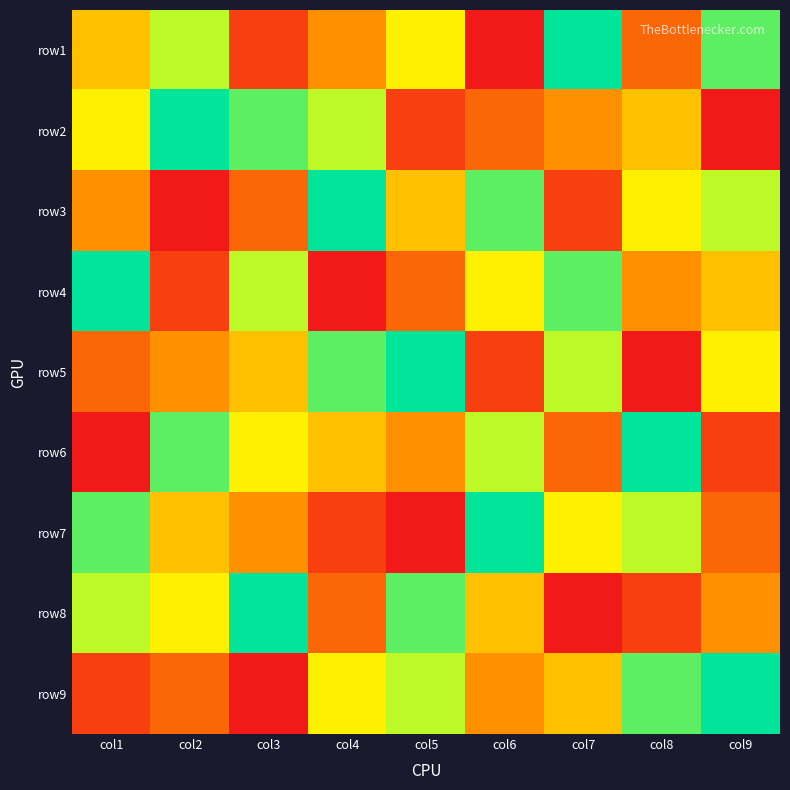

Which label corresponds to the smallest value in the chart?

col6